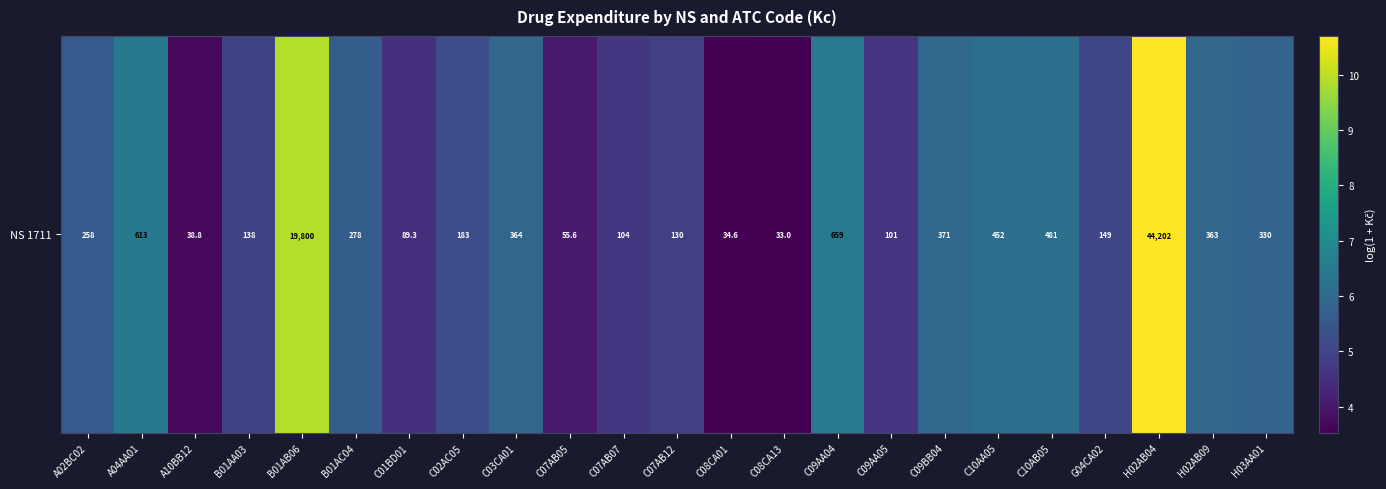

What is the smallest value displayed?

3.5